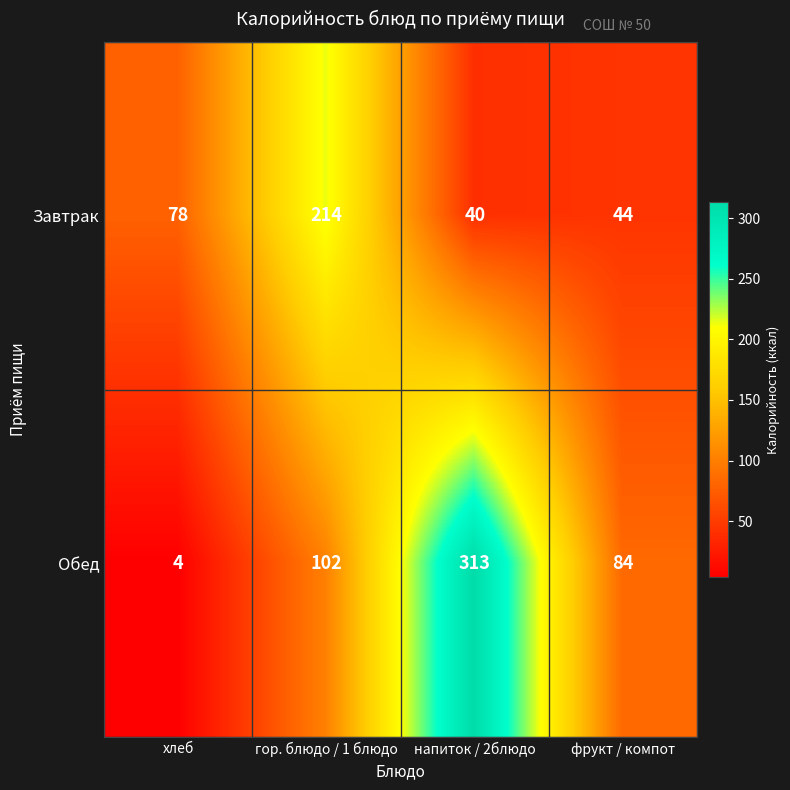

How many distinct data groups are displayed?

2